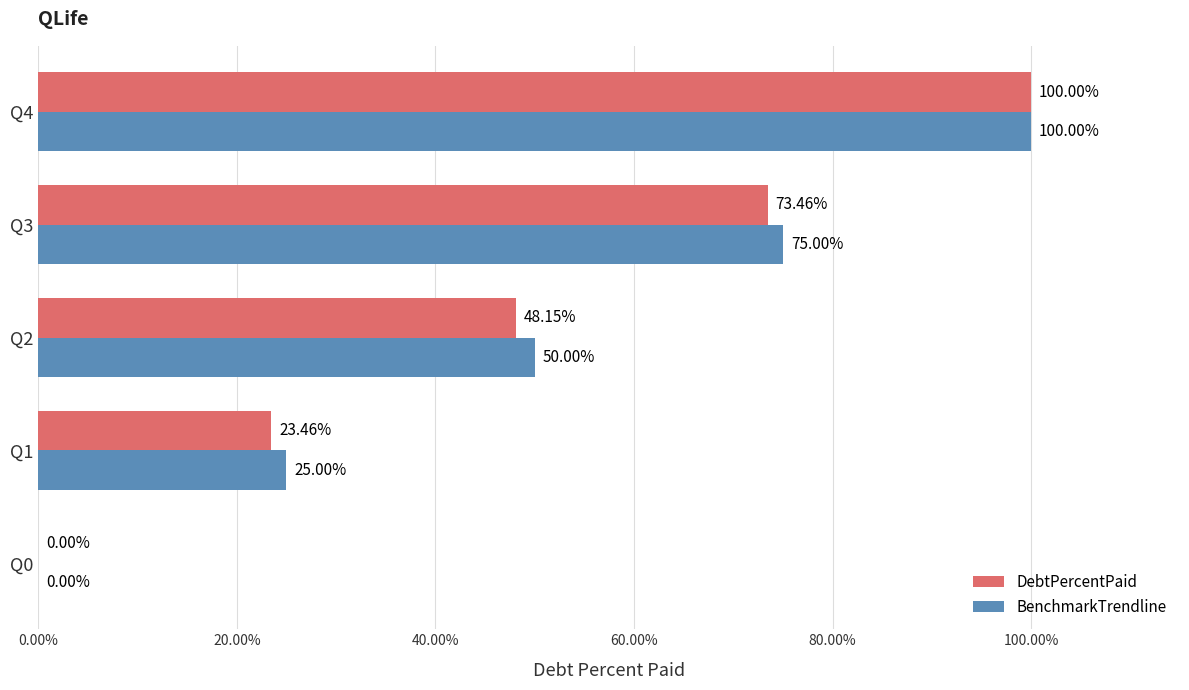

What is the sum of the DebtPercentPaid values at Q3 and Q1?

96.9